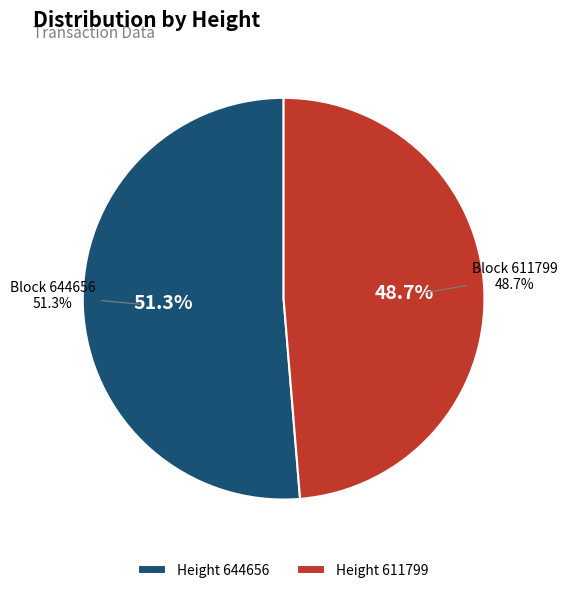

What percentage do 644656 and 611799 together represent?

100.0%